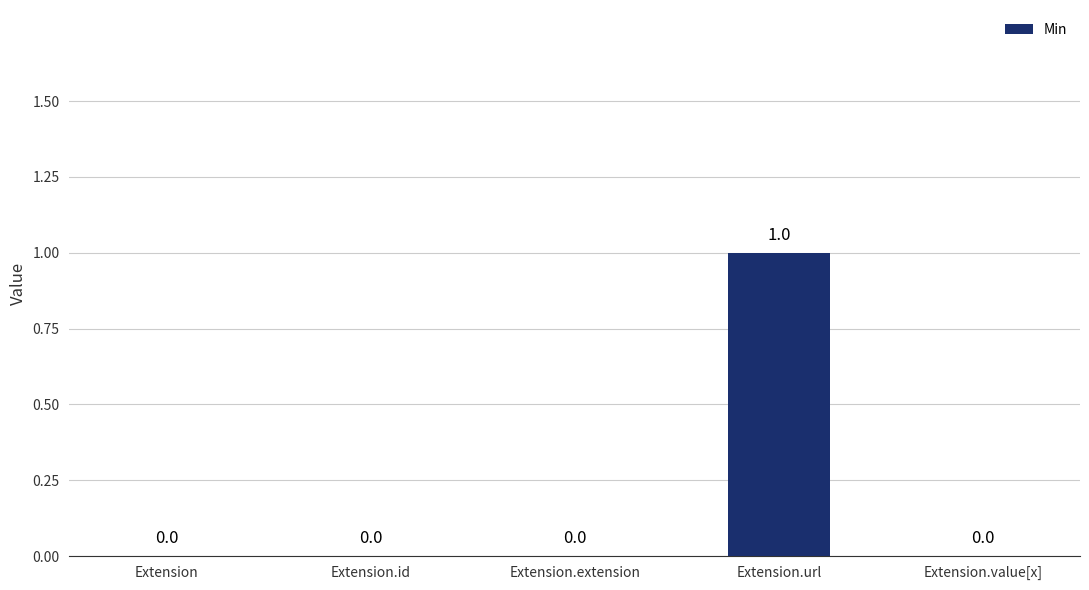

Are the bars horizontal?

No